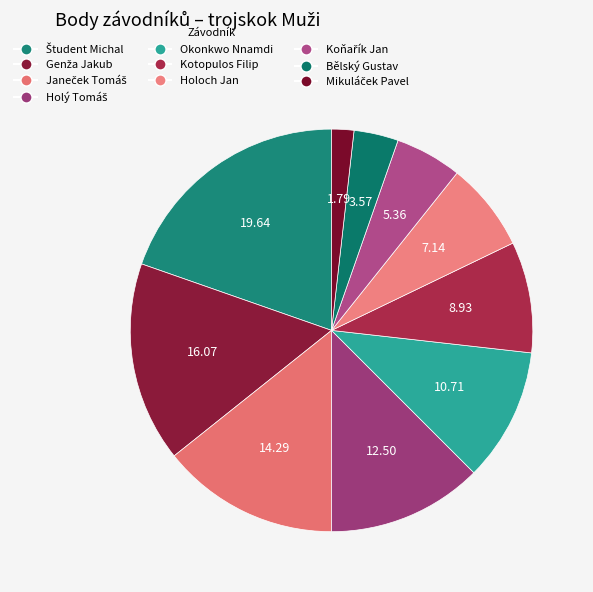

Does any single category account for the majority?

No